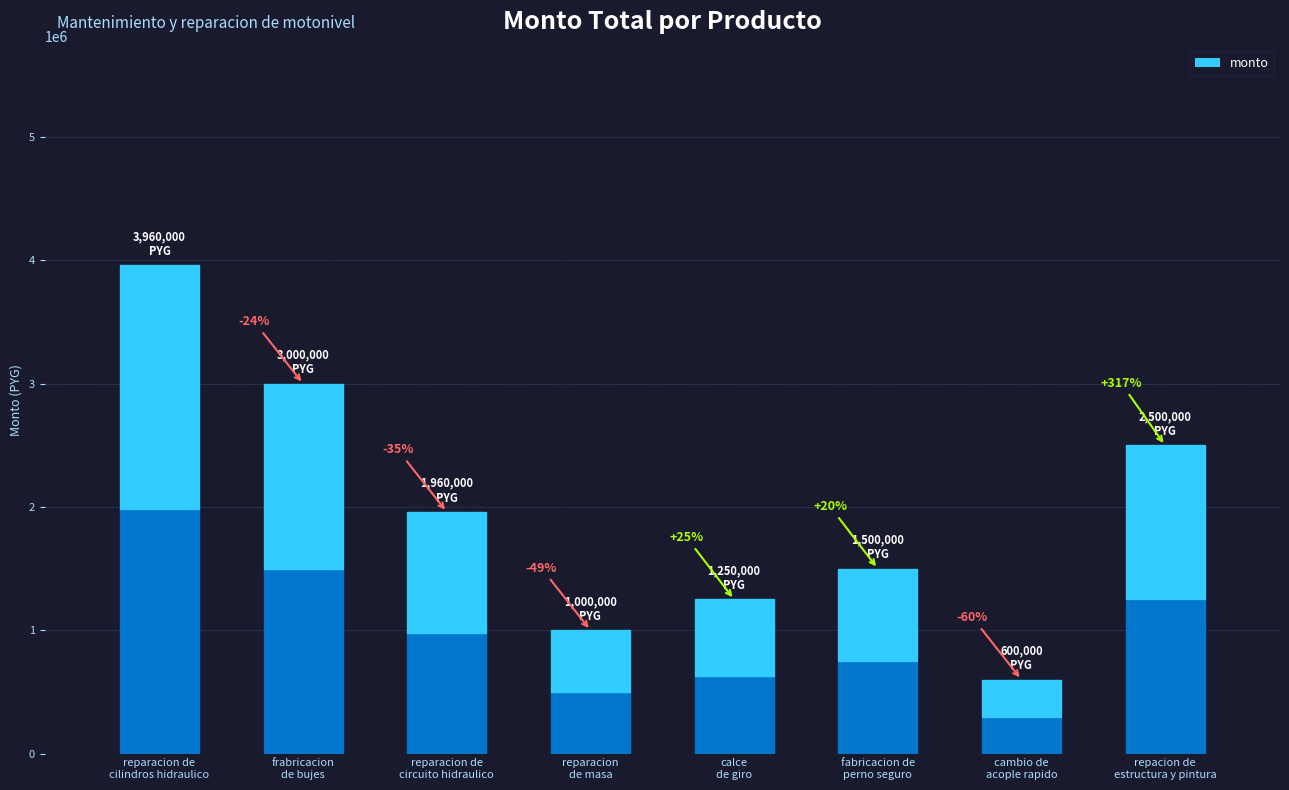

At which label does the data first exceed 1960000?

reparacion de
cilindros hidraulico